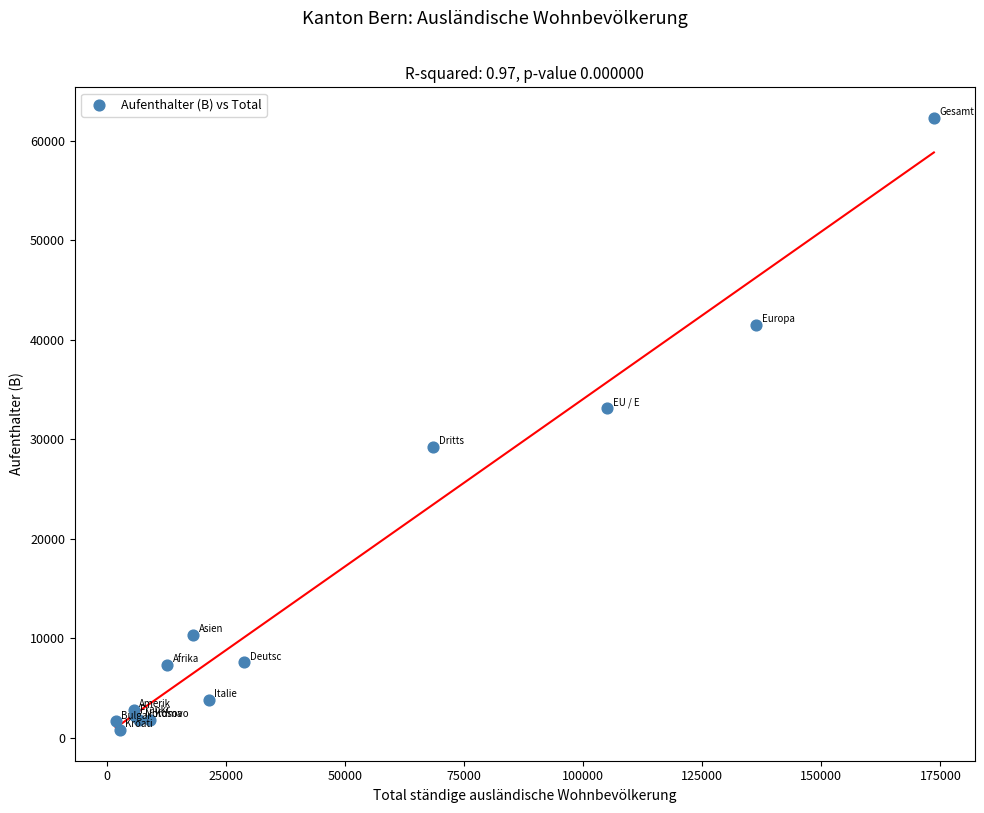

What Y value in the scatter plot is closest to 31509?

33082